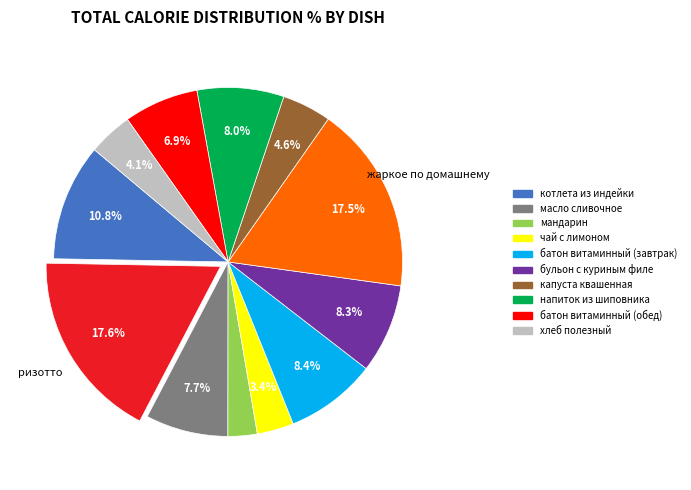

Is there any slice that represents more than half of the pie?

No